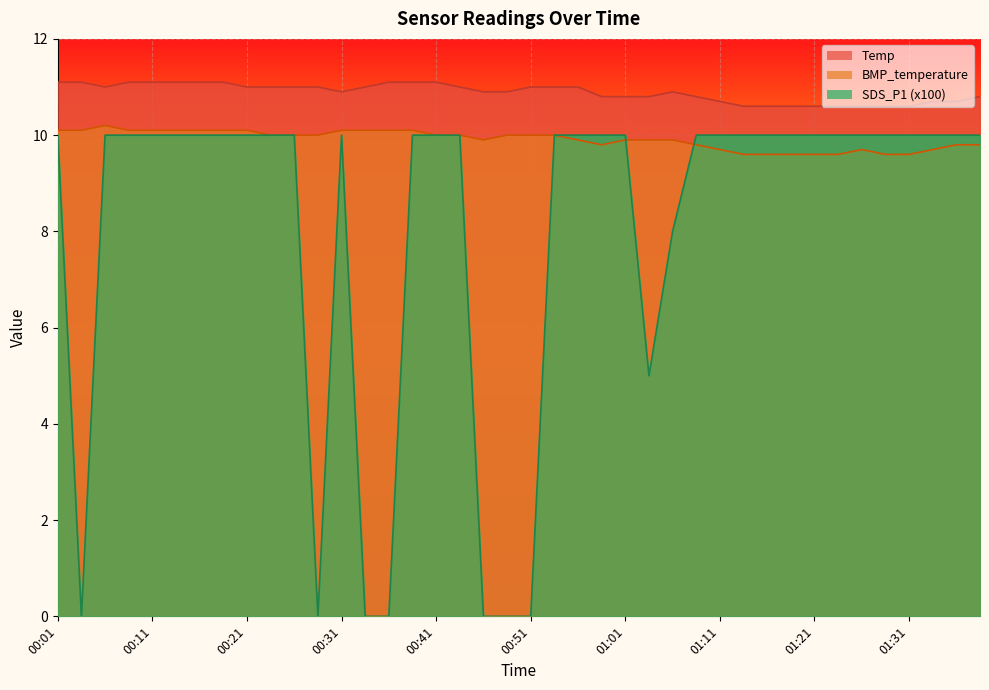

Where does the BMP_temperature series first go above 10?

00:01